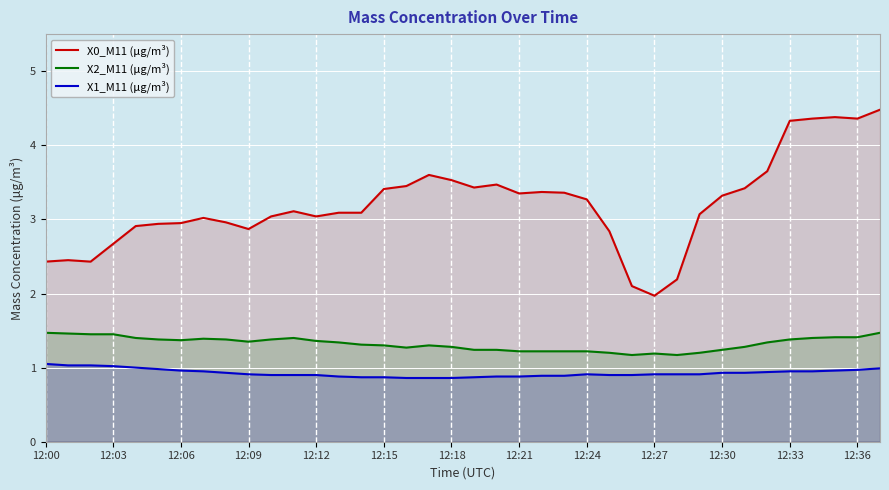

List the series in order of their peak value, lowest first.

X1_M11 (μg/m³), X2_M11 (μg/m³), X0_M11 (μg/m³)